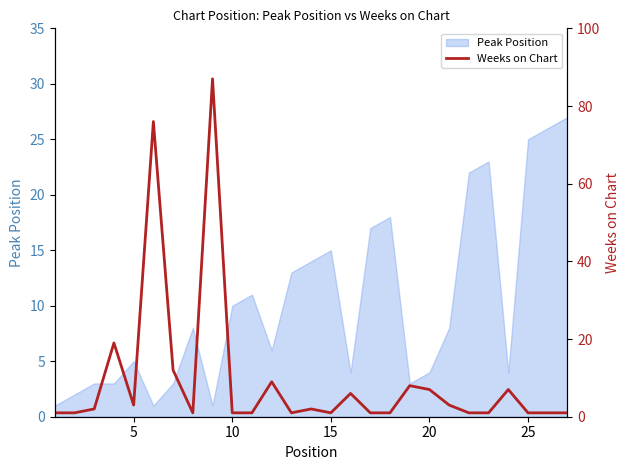

How many points are higher than both their immediate neighbors (excluding endpoints)?

8